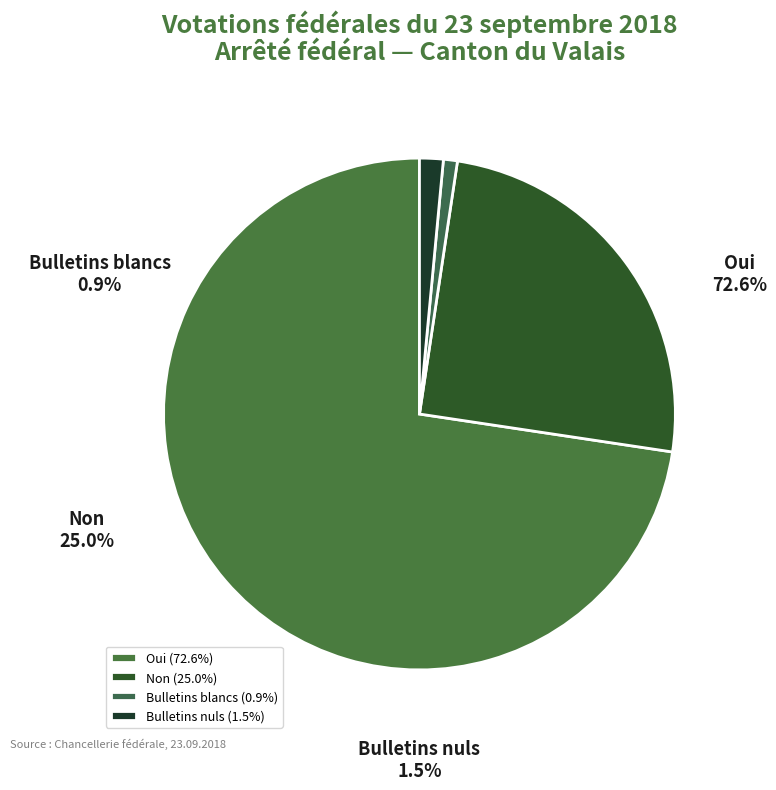

How many slices are in this pie chart?

4